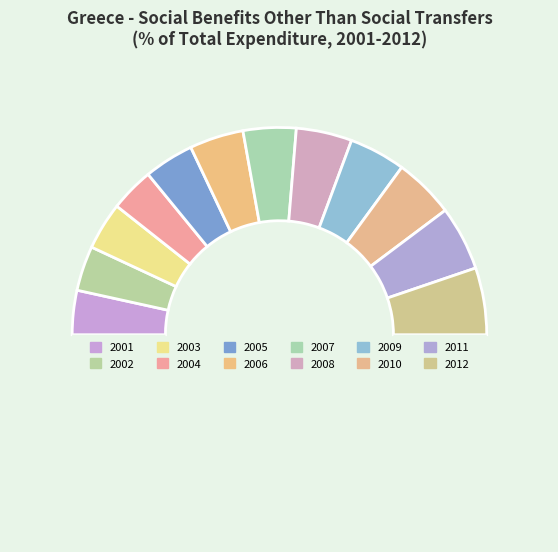

Is there a majority slice in this chart?

No